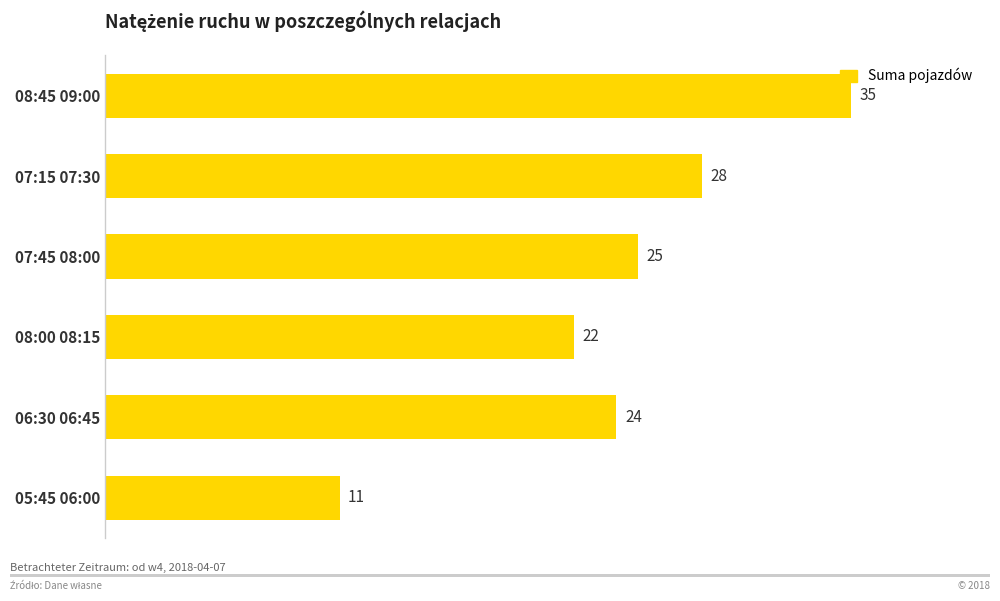

What is the label of the 1st bar from the top?

08:45 09:00